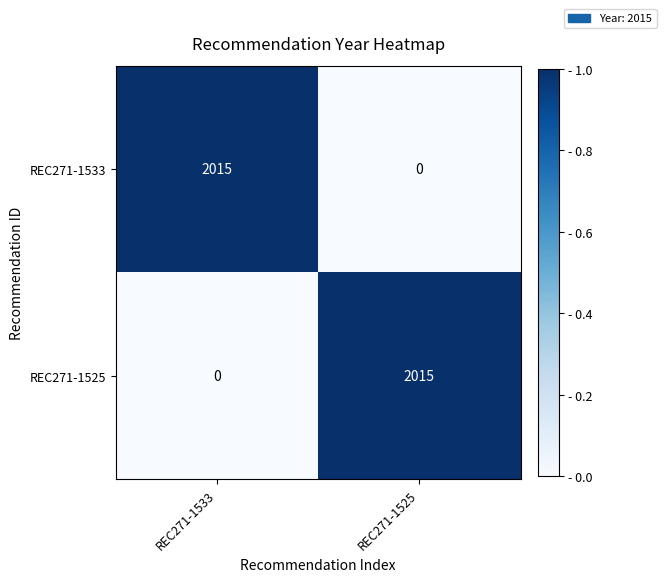

The REC271-1525 series shows 1005 at REC271-1525. True or false?

False